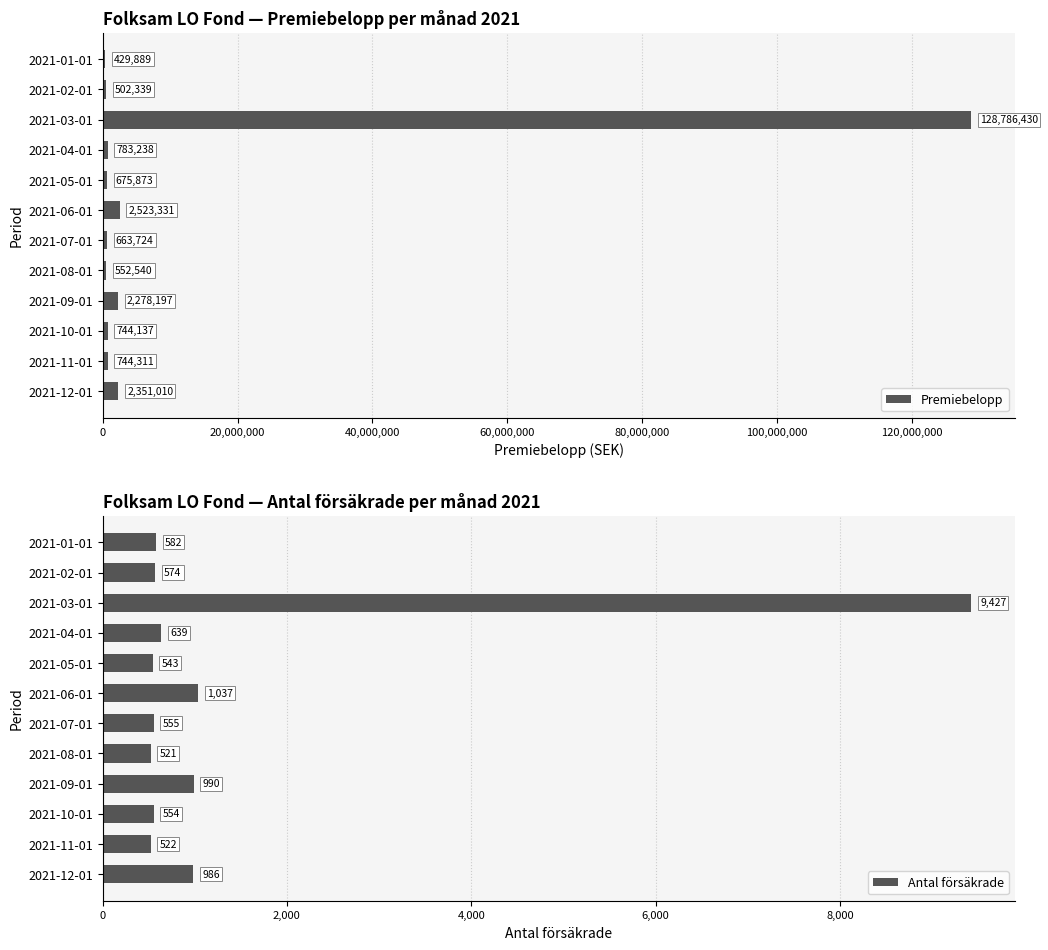

At which label is Premiebelopp closest to 64608159?

2021-06-01